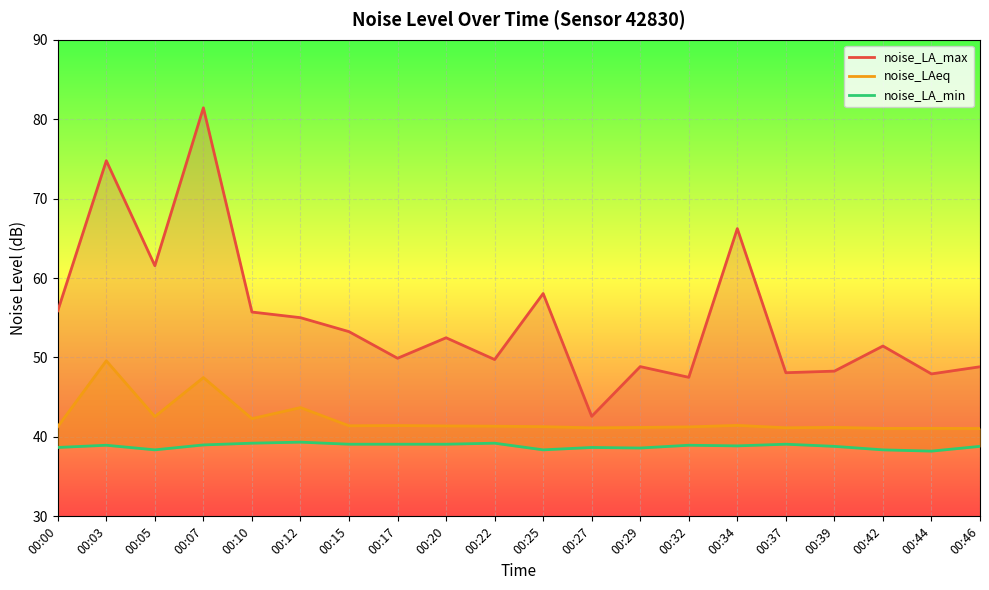

What is the value of the noise_LAeq point at the 6th from the left?

43.7